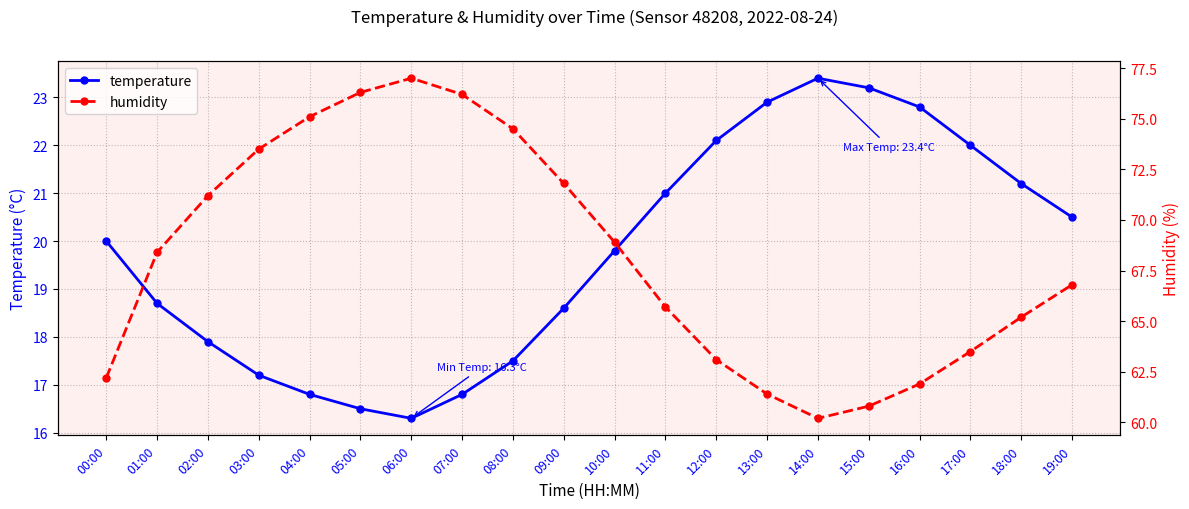

At how many categories does at least one series exceed 60?

20